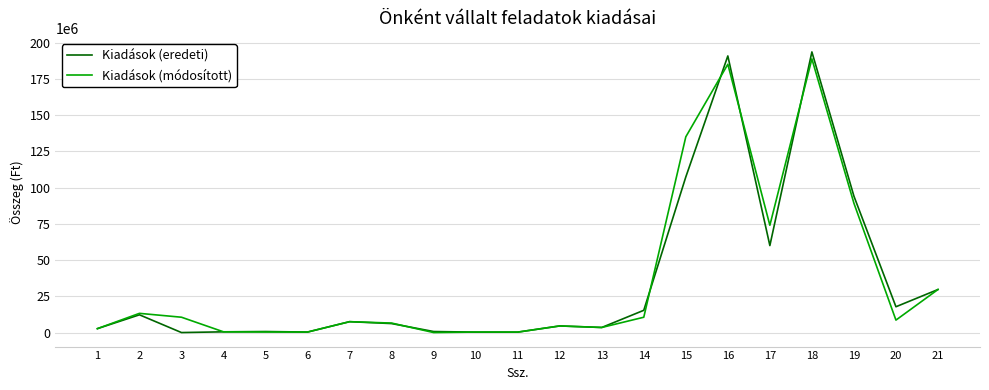

At which category is the sum across all series the highest?

18